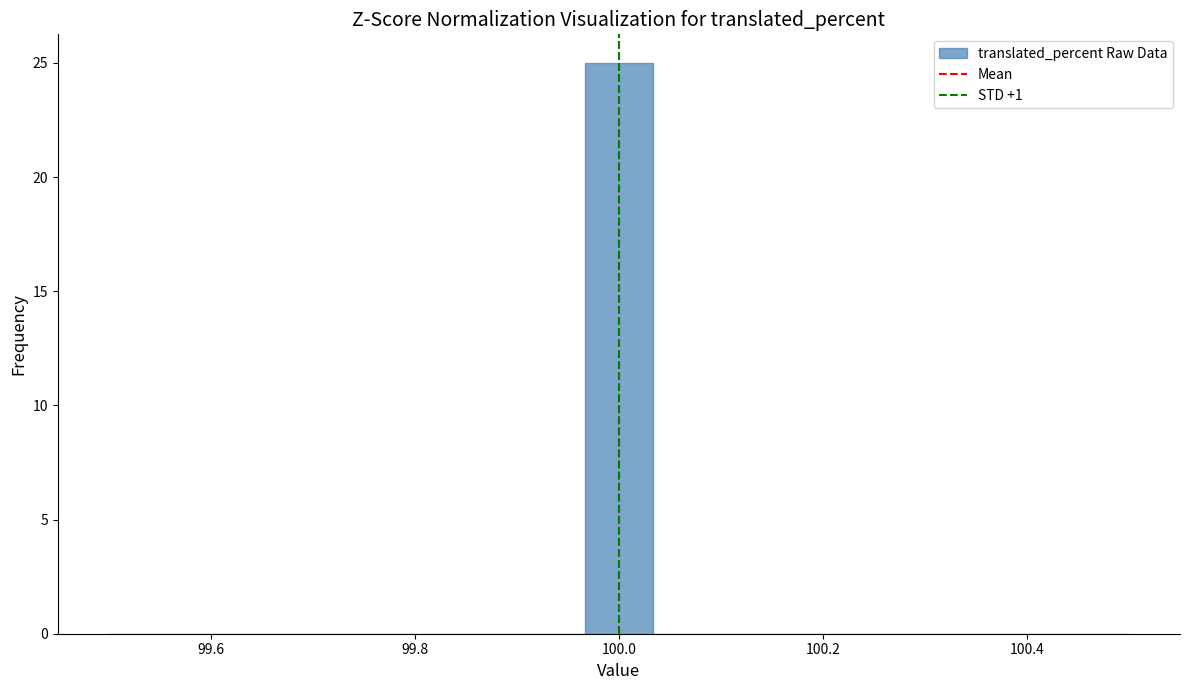

Read against the x-axis, roughly where is the centre of the tallest bar?

100.00